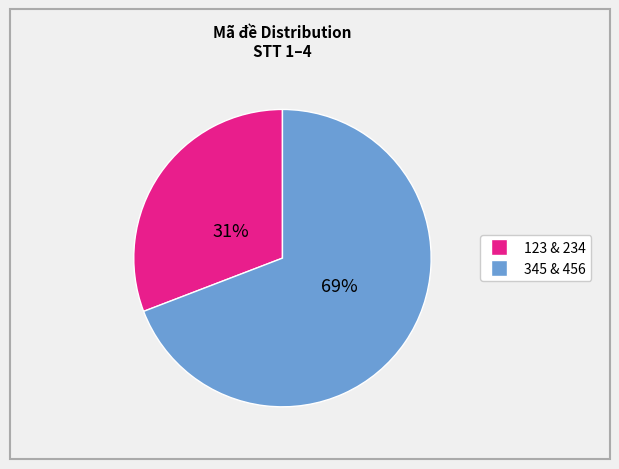

To the nearest percent, what is the difference between the largest and smallest slice percentages?

38%